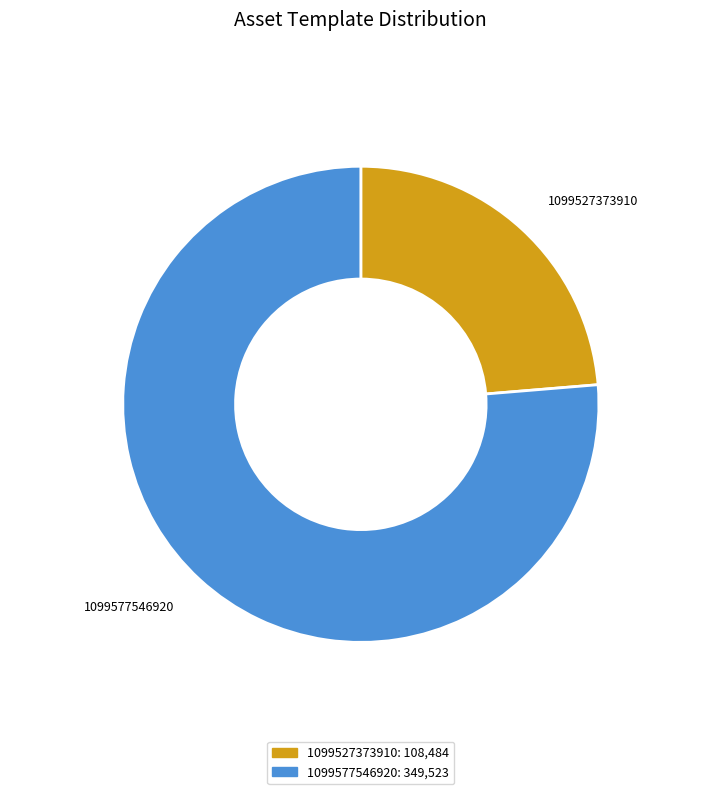

The 1099527373910 slice represents 12% of the pie. True or false?

False